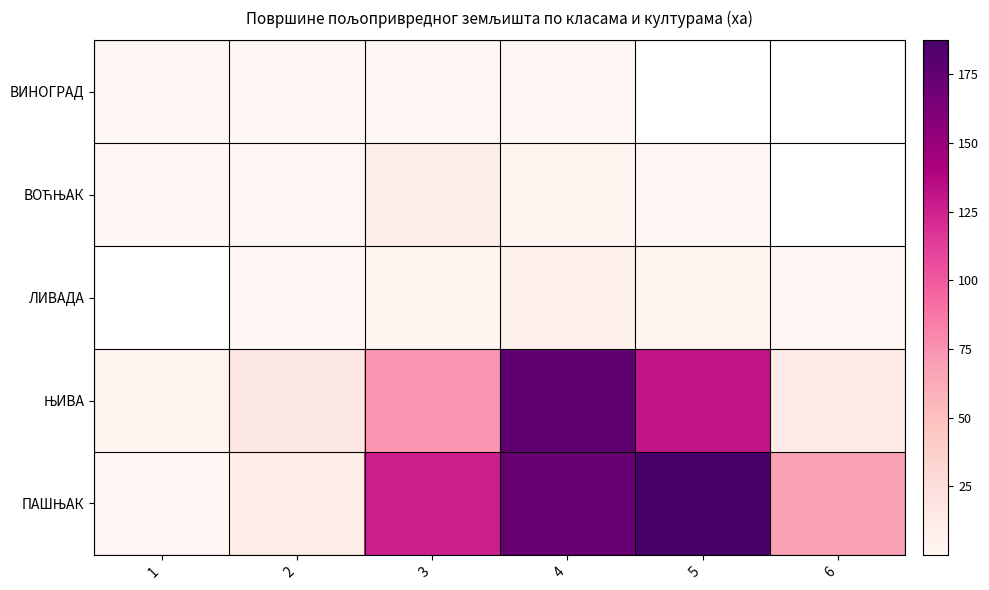

Is it true that ВОЋЊАК equals 0.9 at 2?

False